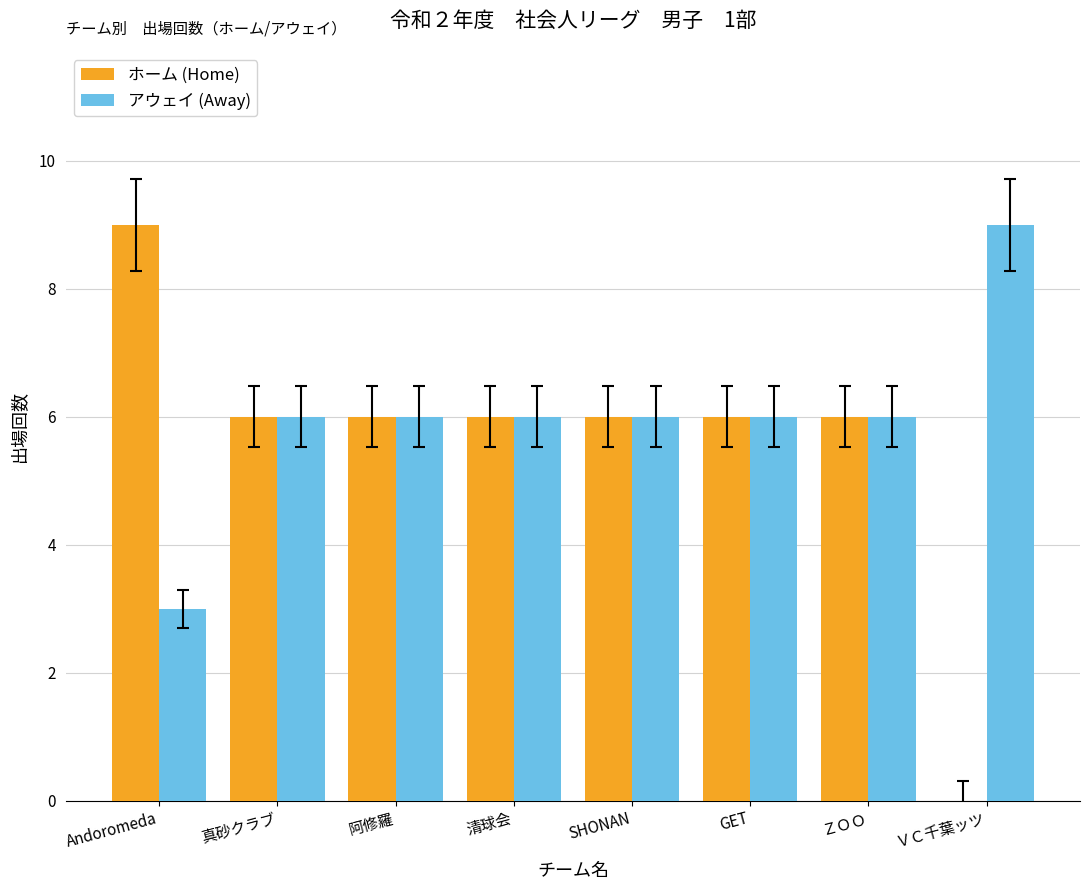

True or false: アウェイ (Away) has a value of 6 at ＺＯＯ.

True